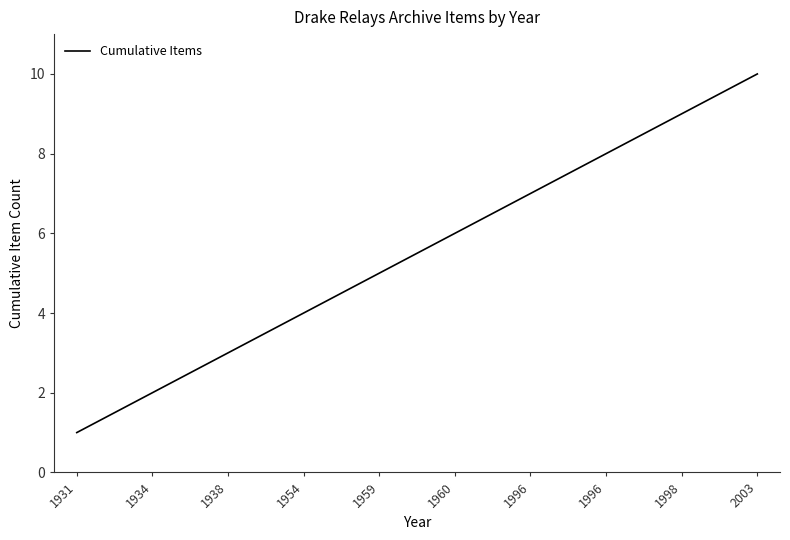

Does the chart display data point markers on the line(s)?

No